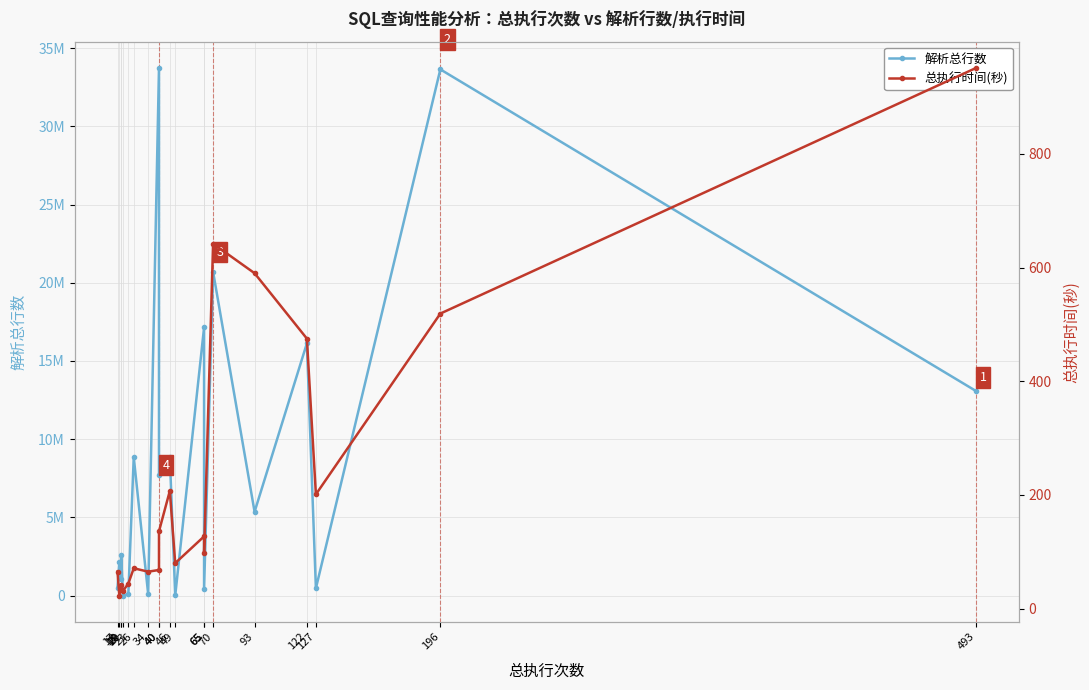

At which category is the sum across all series the highest?

40